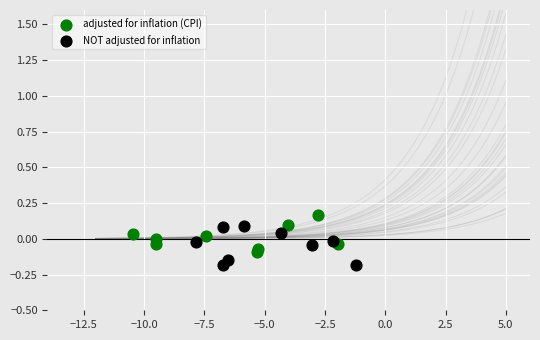

Which series contains the lowest Y value?

NOT adjusted for inflation